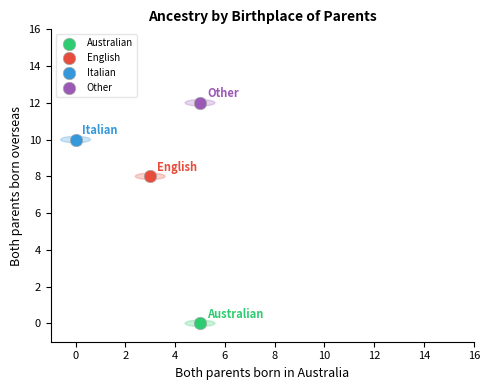

What are all the series names shown in the legend?

Australian, English, Italian, Other